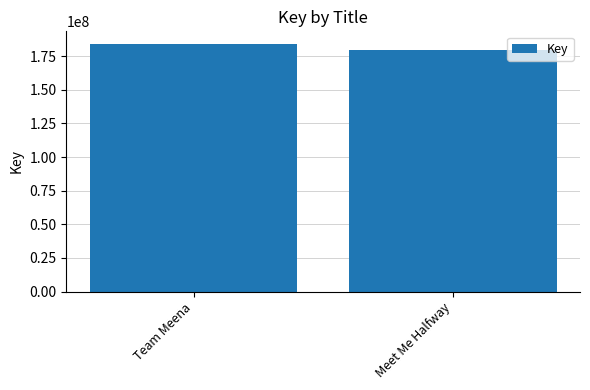

Read the value at Meet Me Halfway, to the nearest 50.

179476750